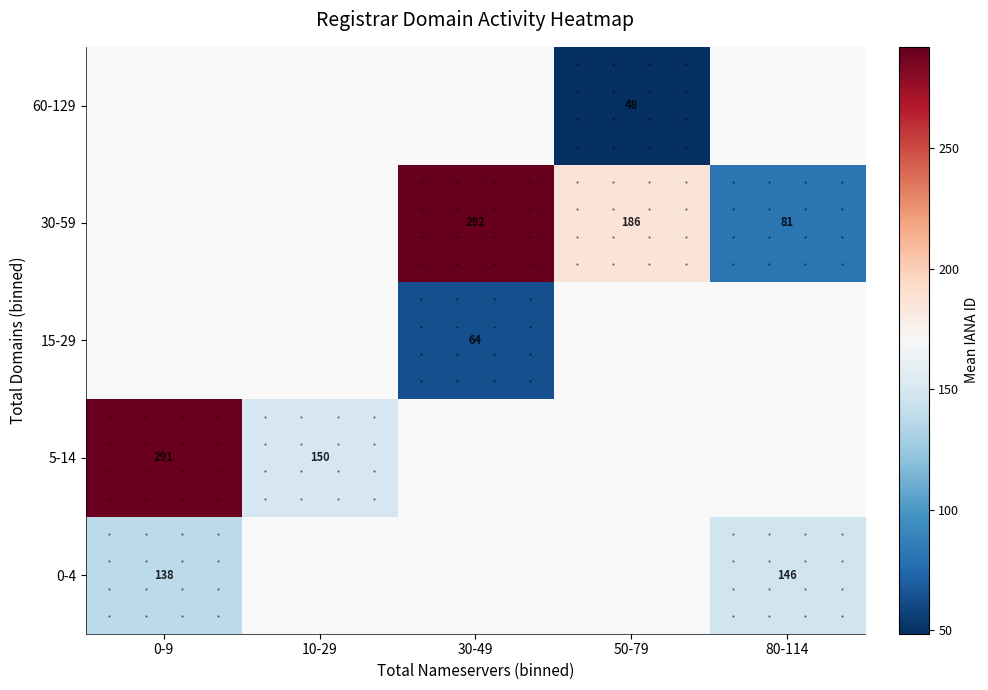

Is it true that 5-14 equals 291 at 0-9?

True